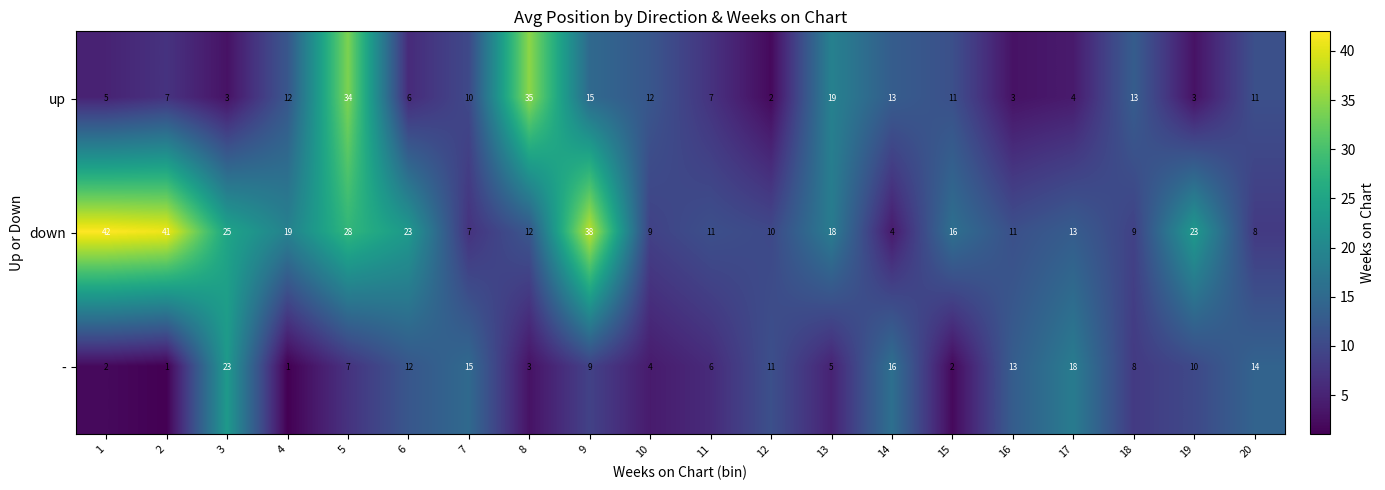

Where is up nearest to the value 18?

13